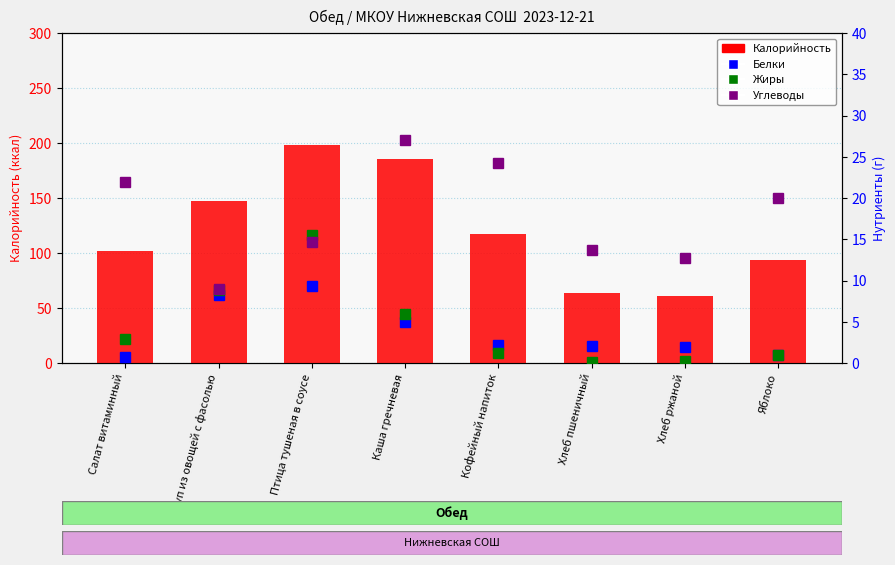

Which category has the highest value across all series?

Птица тушеная в соусе